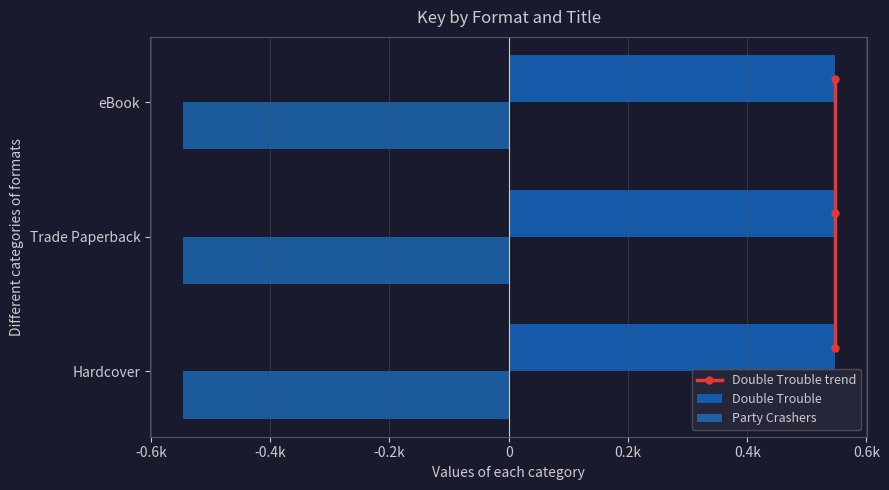

How many groups of bars are there?

3